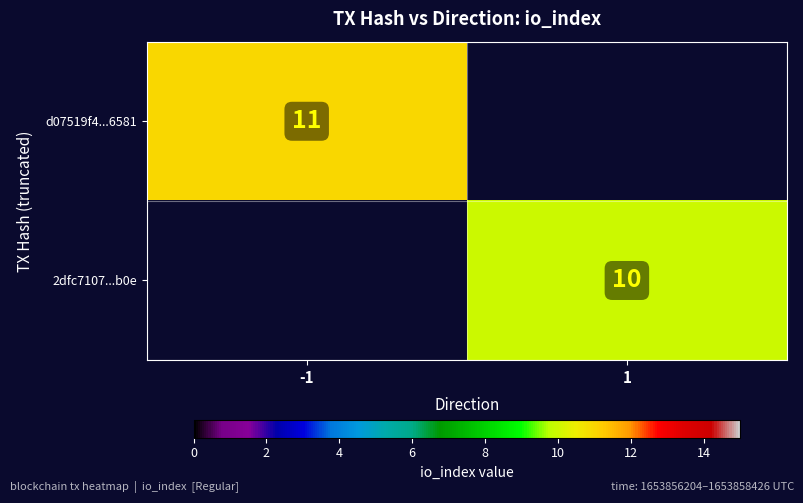

Is it true that d07519f4...6581 equals 15 at -1?

False